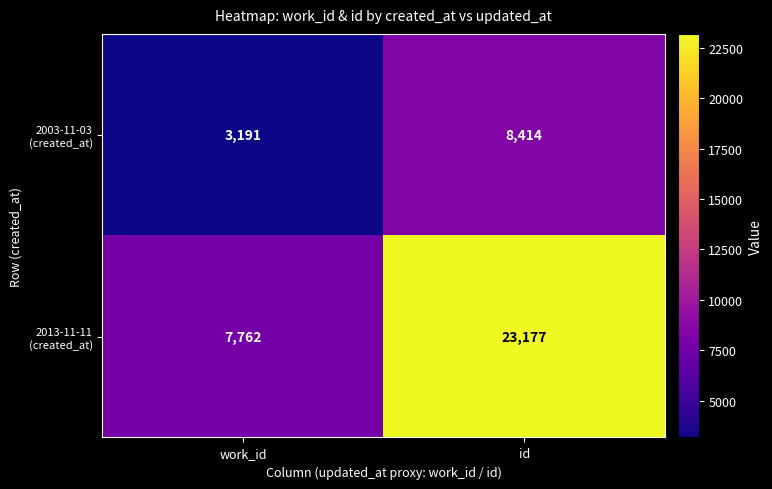

What is the maximum value shown in the chart?

23177